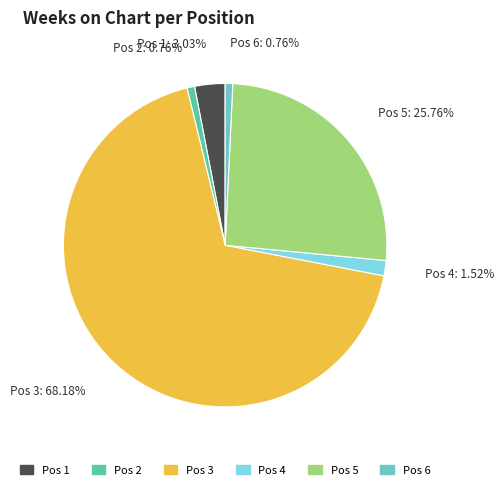

Count the number of slices in the pie.

6